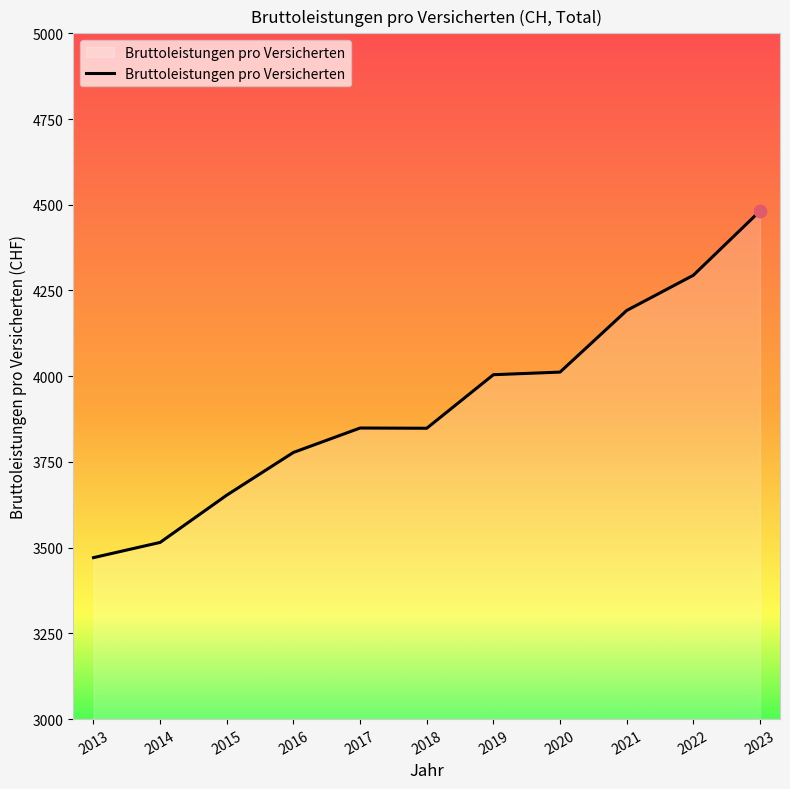

What is the change in value from 2017 to 2023?

+633.0